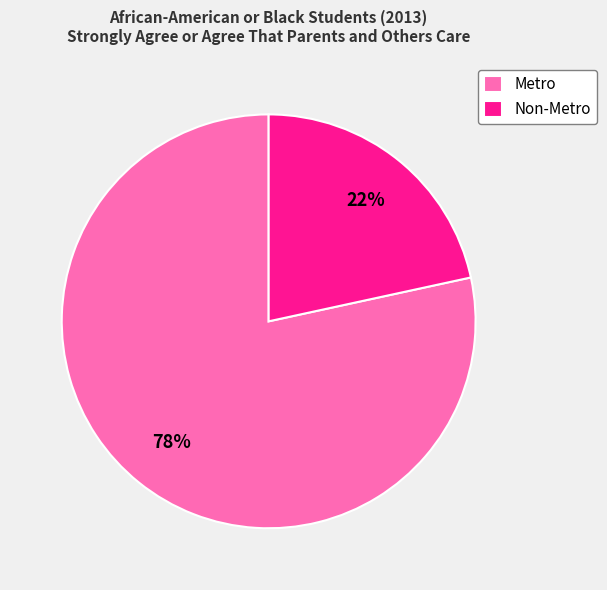

Is it true that Non-Metro is 22% of the pie?

True